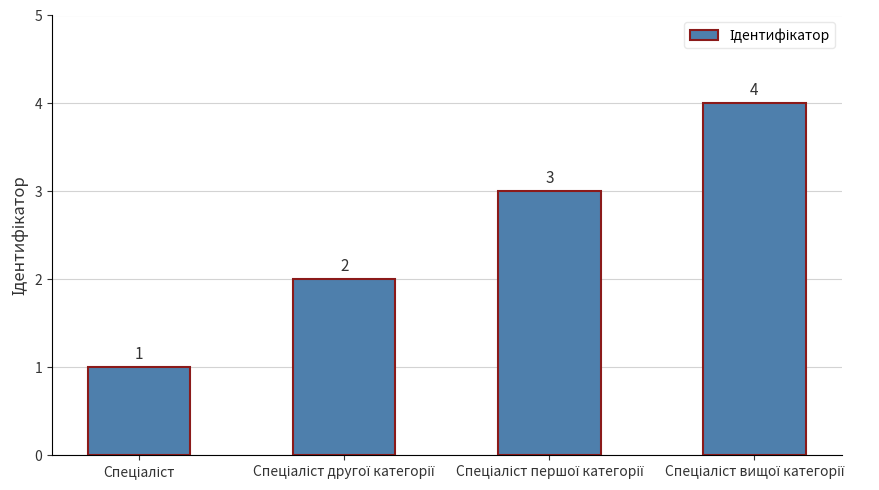

What is the sum of all values?

10